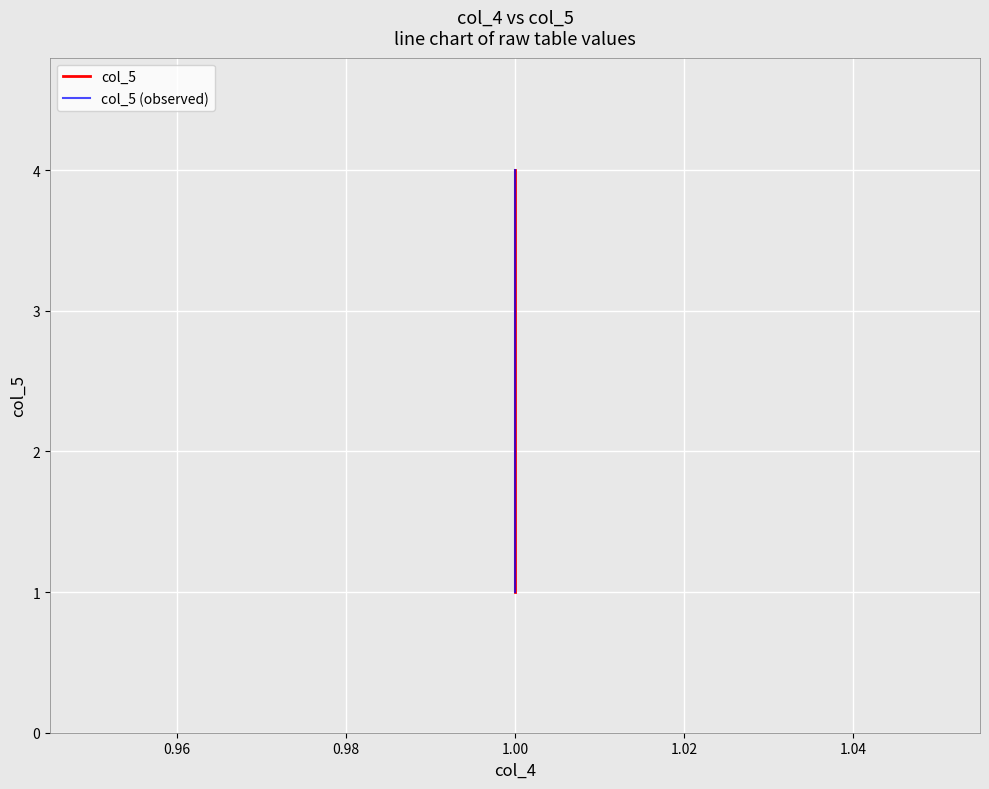

At which category is the sum across all series the highest?

1.00